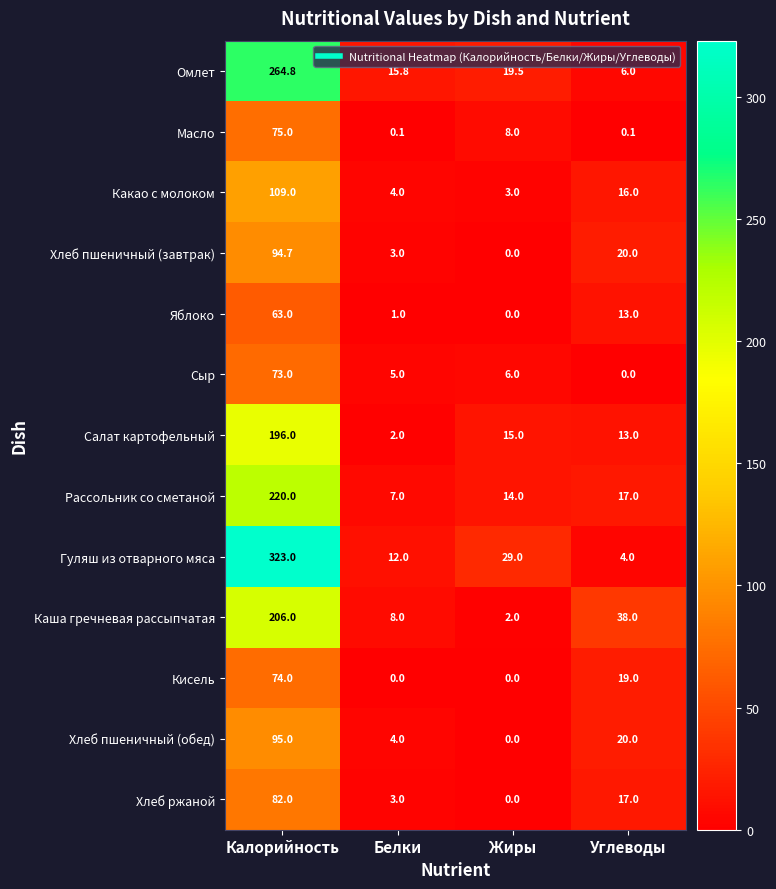

Which series has the widest spread of values?

Гуляш из отварного мяса